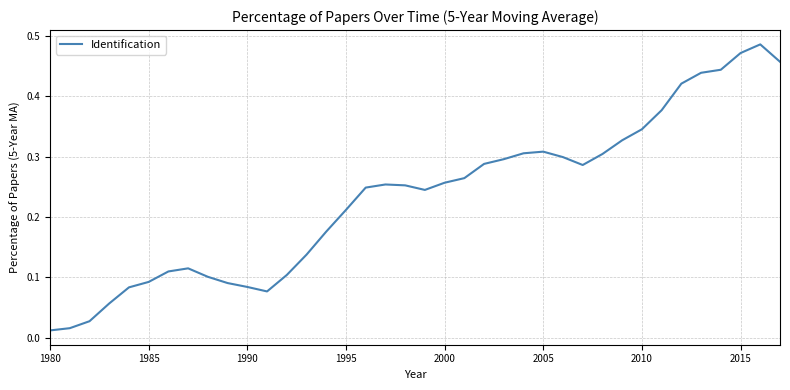

Is this an area chart (filled region under the line)?

No